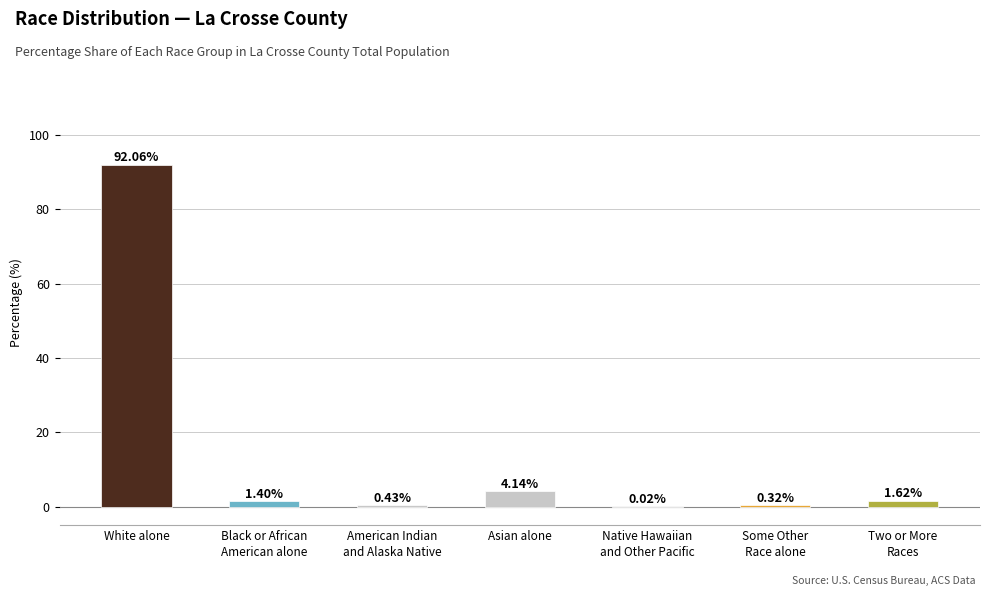

What is the sum of all values?

100.0